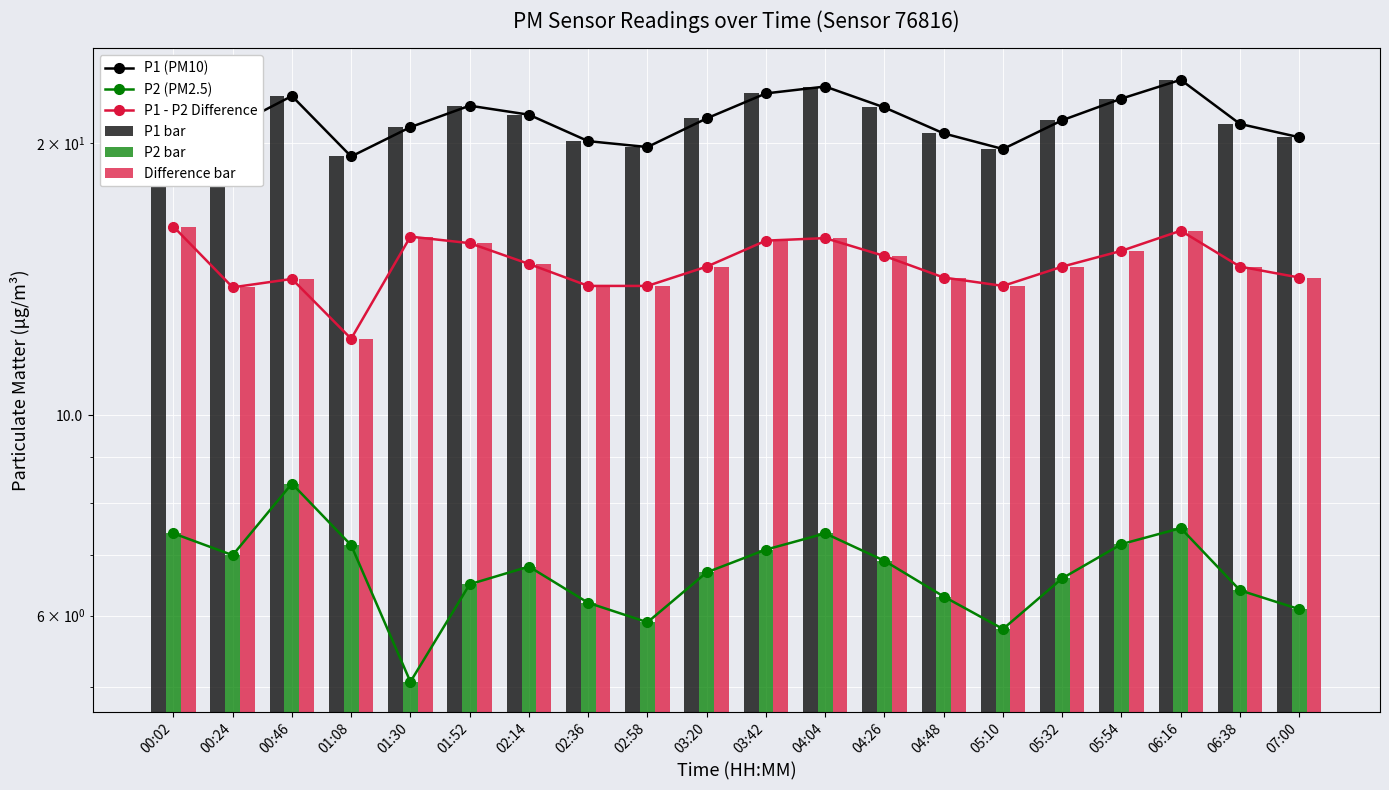

At 02:36, list the series in order from smallest to largest.

P2 (PM2.5), P2 bar, P1 - P2 Difference, Difference bar, P1 (PM10), P1 bar